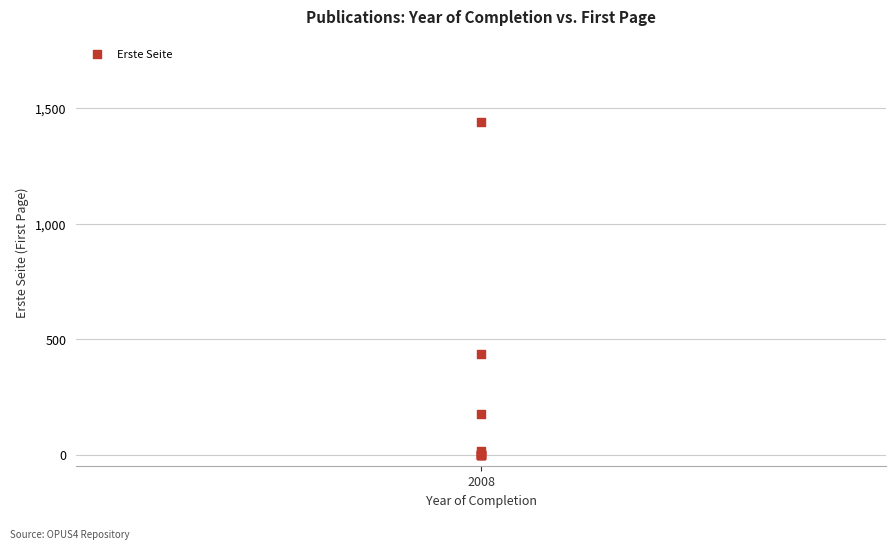

What Y value in the scatter plot is closest to 720?

435